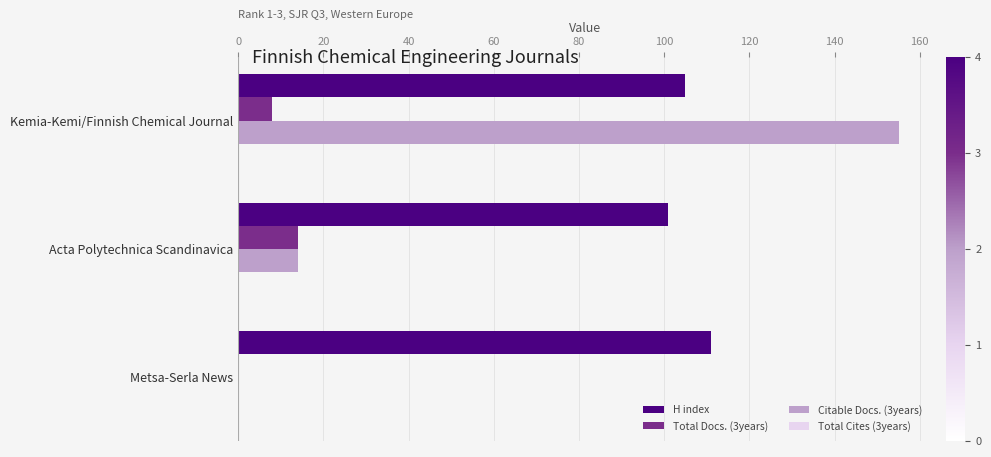

How many distinct data groups are displayed?

3